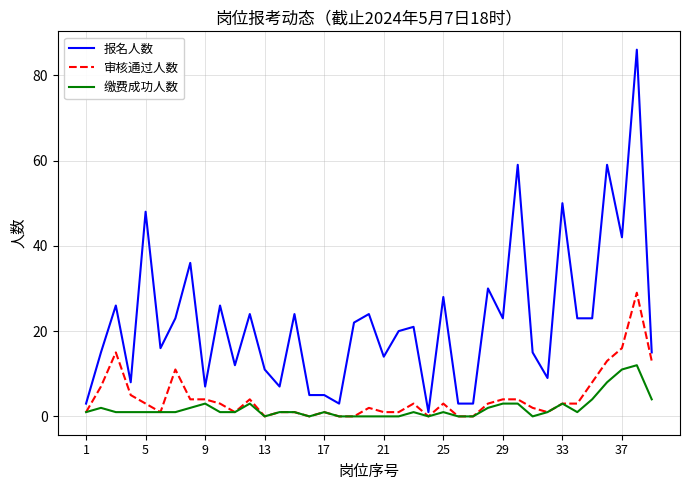

What is the highest value of the 报名人数 series?

86